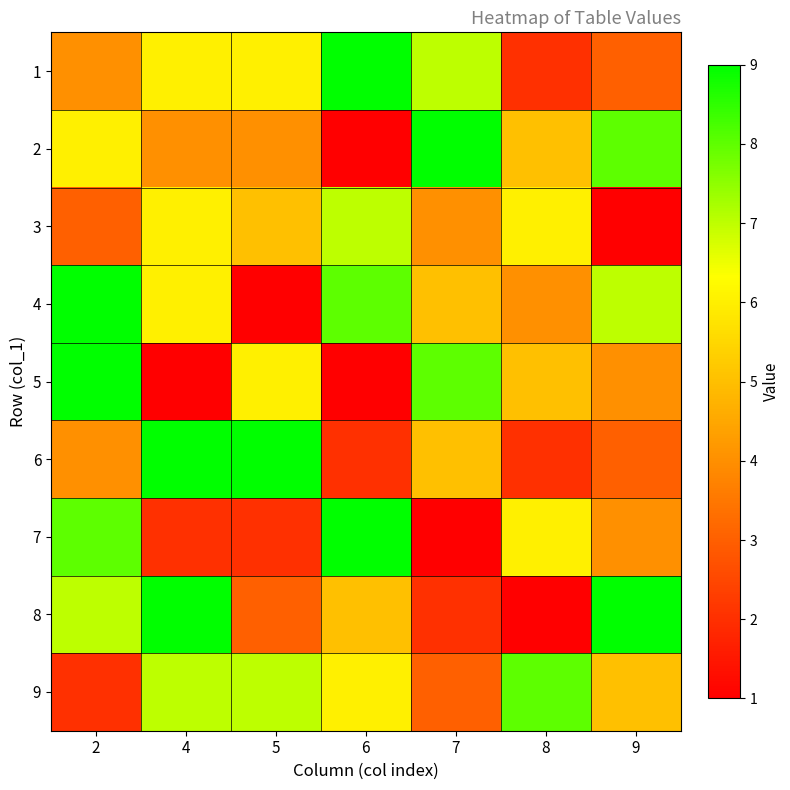

Which has a higher value, 6 or 9?

6